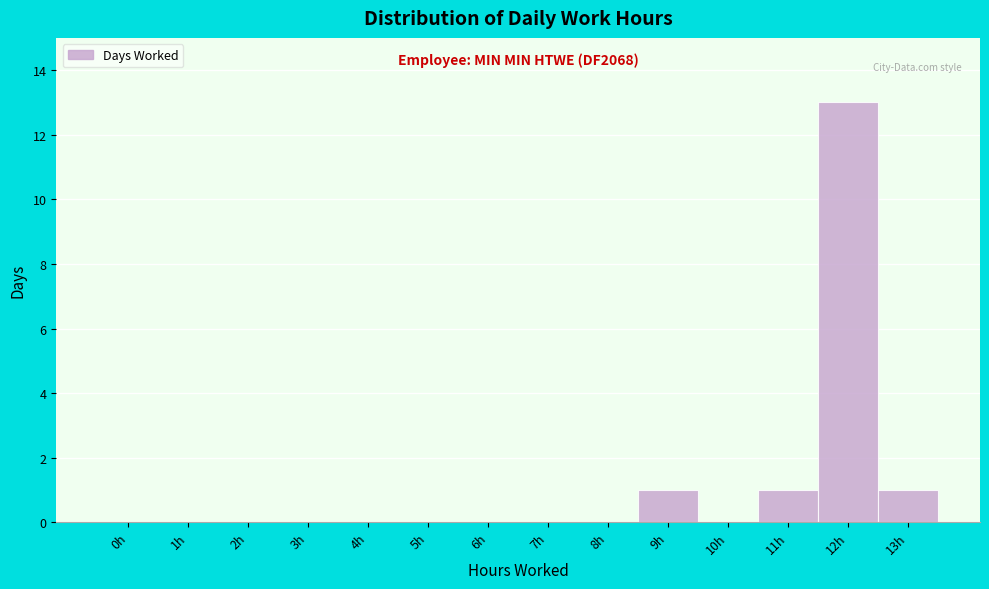

Reading left to right, transcribe all the data shown in this chart.

0h=0	1h=0	2h=0	3h=0	4h=0	5h=0	6h=0	7h=0	8h=0	9h=1	10h=0	11h=1	12h=13	13h=1